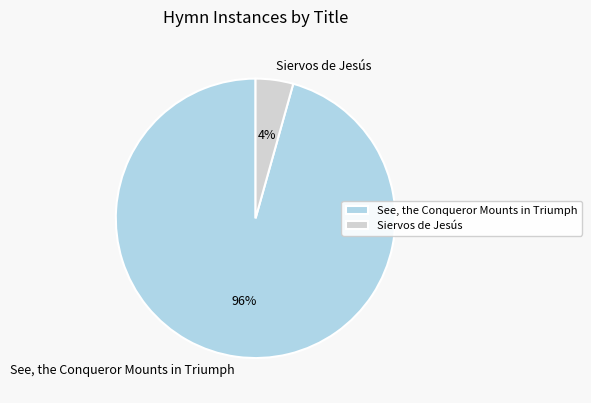

Between Siervos de Jesús and See, the Conqueror Mounts in Triumph, which is larger?

See, the Conqueror Mounts in Triumph